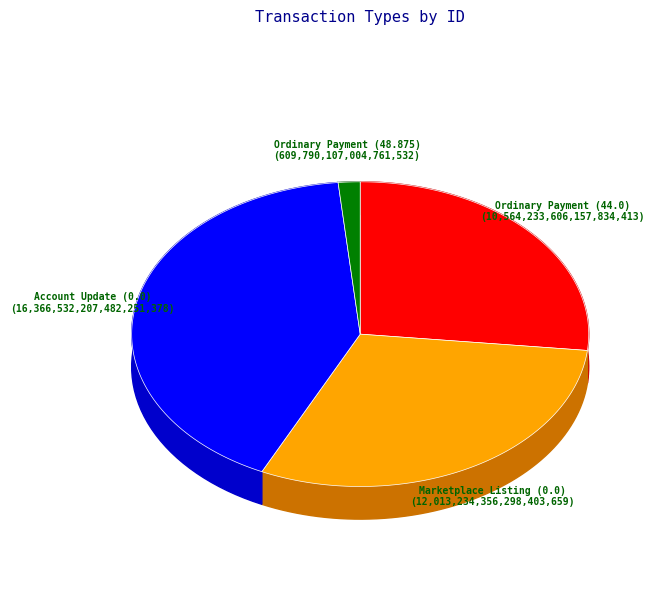

The Ordinary Payment (44.0) slice represents 27% of the pie. True or false?

True